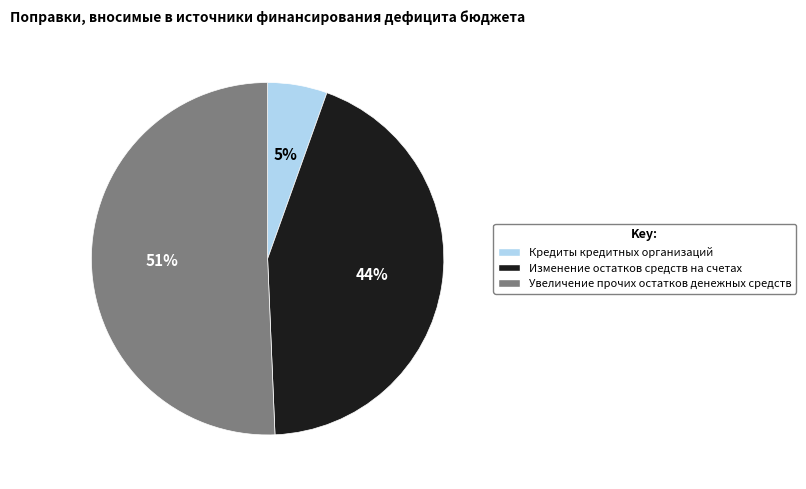

Which has a higher value, Увеличение прочих остатков денежных средств or Изменение остатков средств на счетах?

Увеличение прочих остатков денежных средств